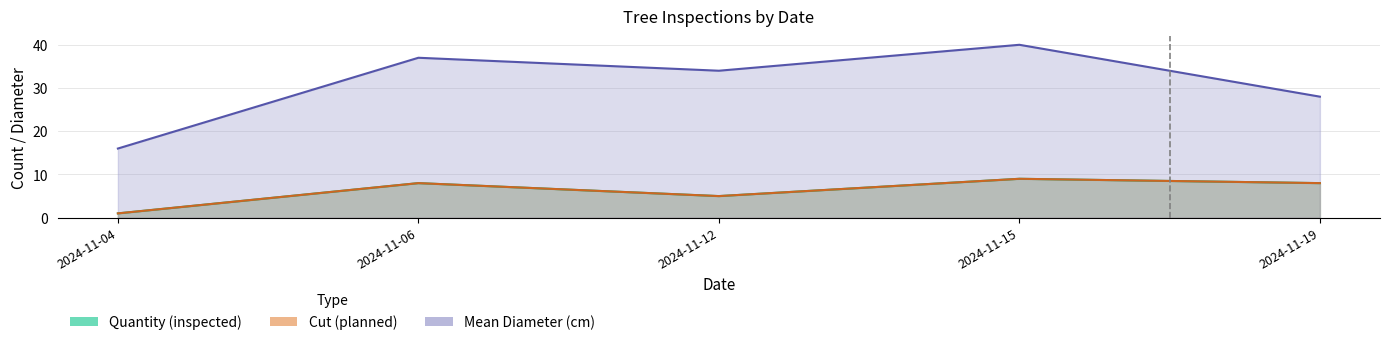

List the labels in order of Cut value, smallest first.

2024-11-04, 2024-11-12, 2024-11-06, 2024-11-19, 2024-11-15